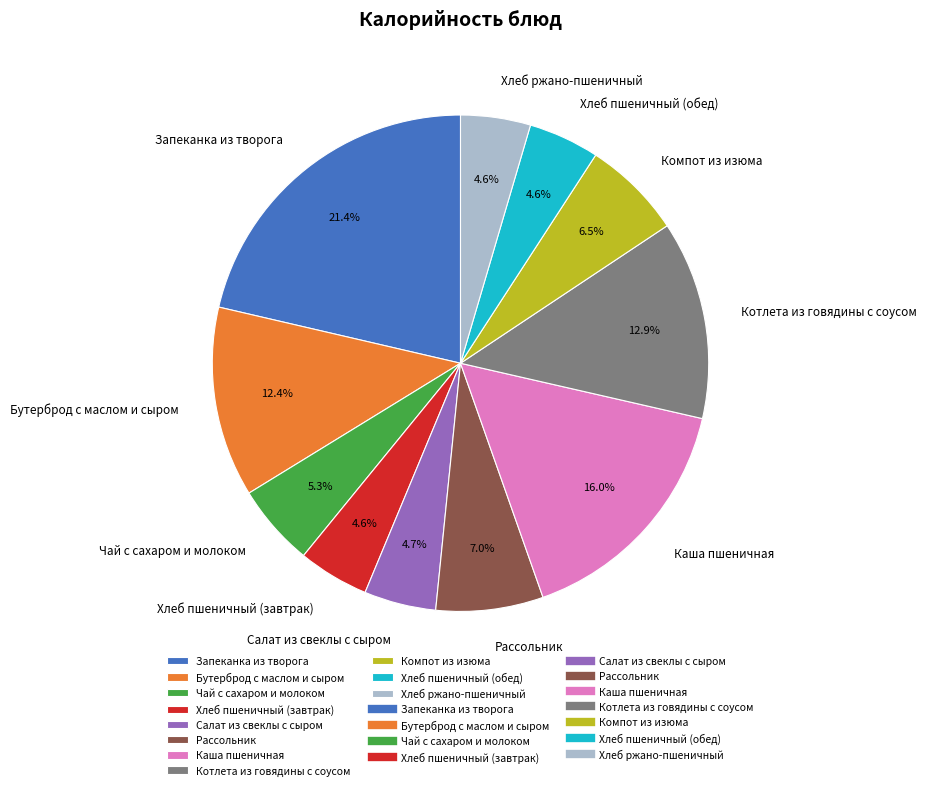

What is the largest slice in the pie chart?

Запеканка из творога